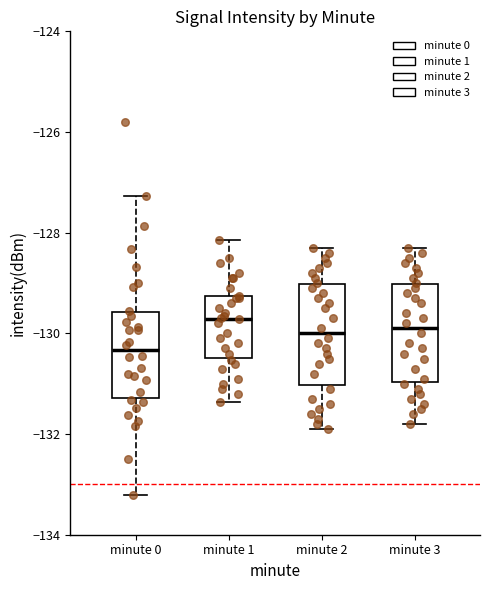

Reading left to right, transcribe this box plot: for each box, give where its median line is, the range the box spans, and where its two whiskers end, as read against the y-axis. The values are not printed on the chart, so give them approximately, as read against the axis.

minute 0: median -130.4, box -131.2 to -129.6, whiskers -133.2 to -127.2
minute 1: median -129.8, box -130.4 to -129.2, whiskers -131.4 to -128.2
minute 2: median -130.0, box -131.0 to -129.0, whiskers -131.8 to -128.2
minute 3: median -129.8, box -131.0 to -129.0, whiskers -131.8 to -128.2